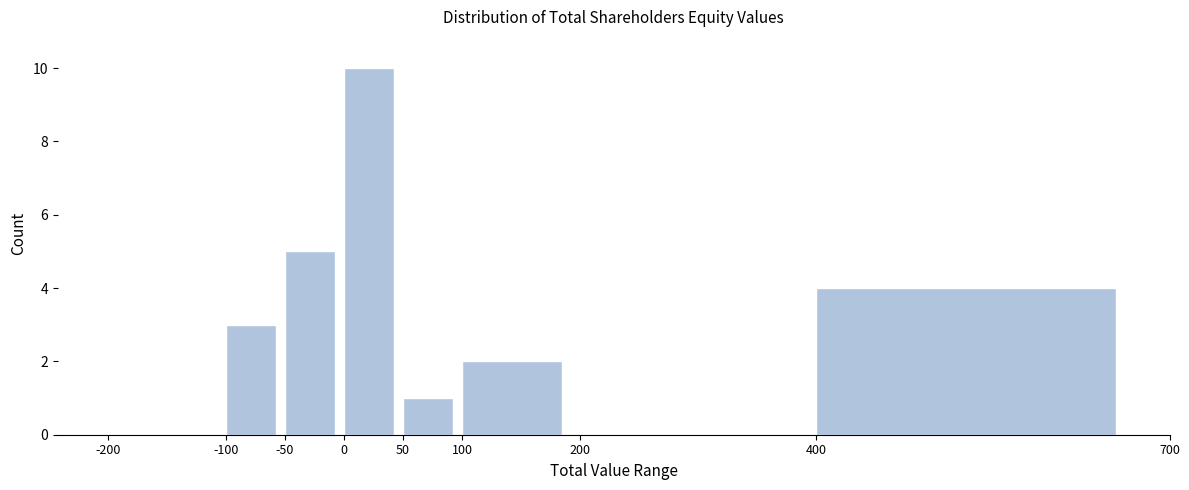

How tall is the bar that spans -50 to 0 on the x-axis? The values are not printed on the chart, so give them approximately, as read against the axis.

5